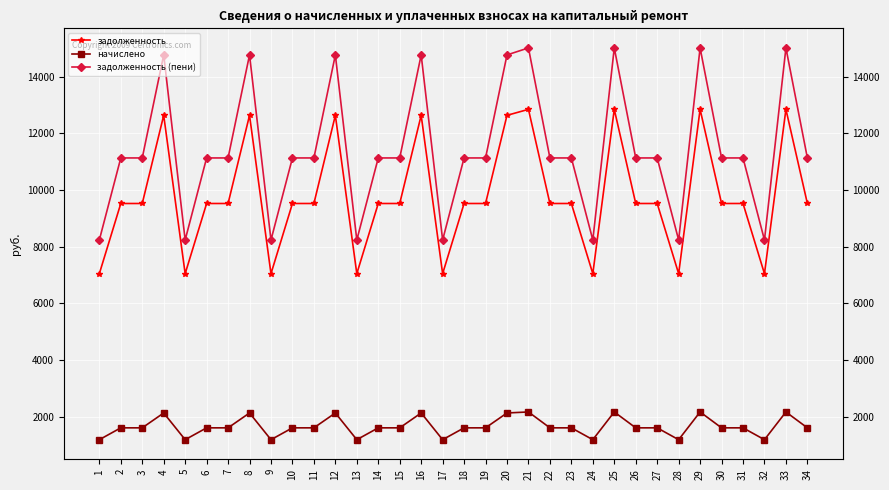

Does the chart display data point markers on the line(s)?

Yes